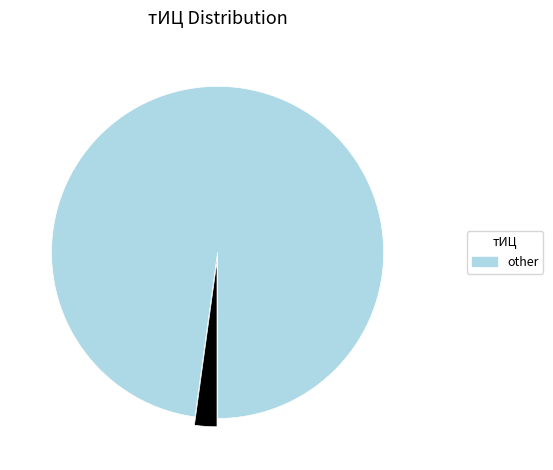

Is there a majority slice in this chart?

Yes